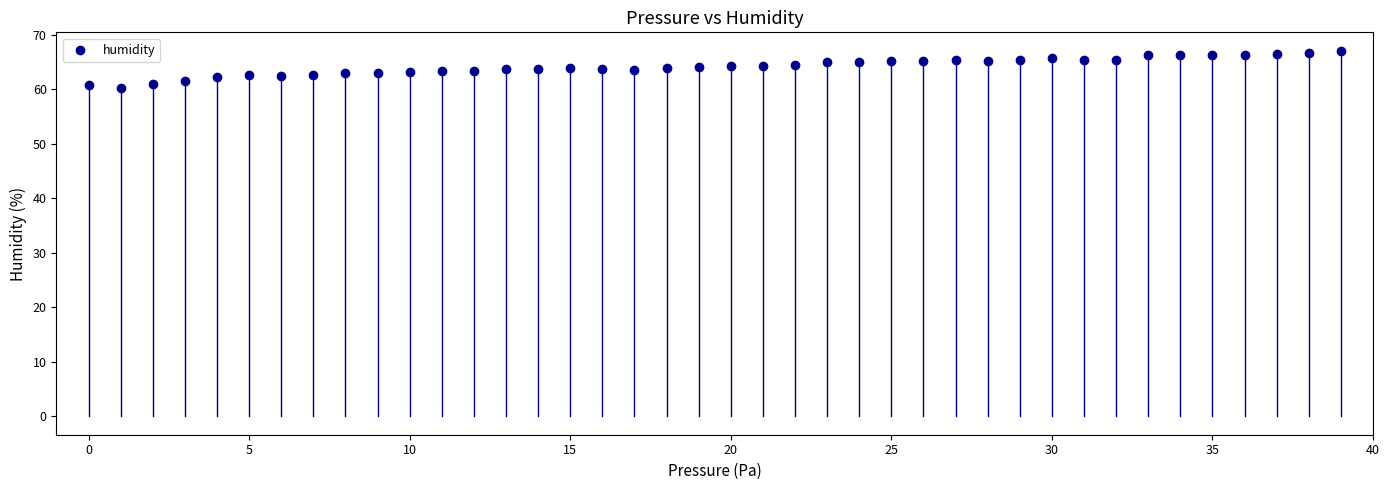

What is the range of Y values (max minus min)?

6.8